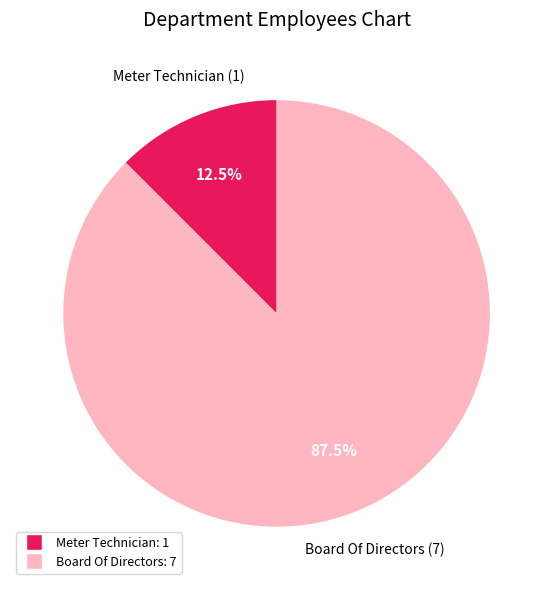

What portion of the pie excludes Board Of Directors: 7?

12.5%